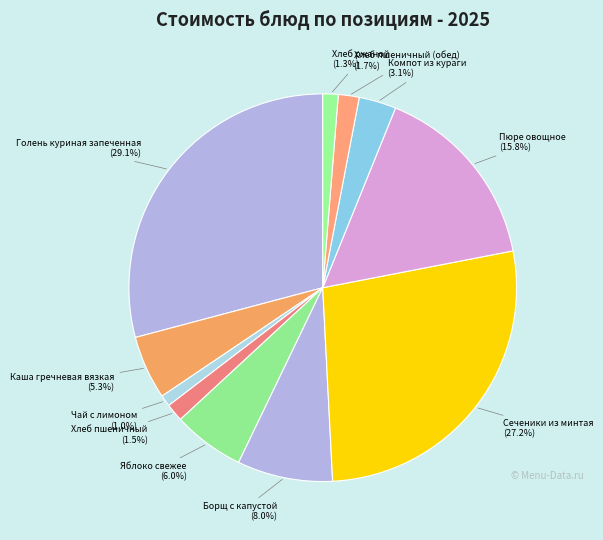

Count the number of slices in the pie.

11